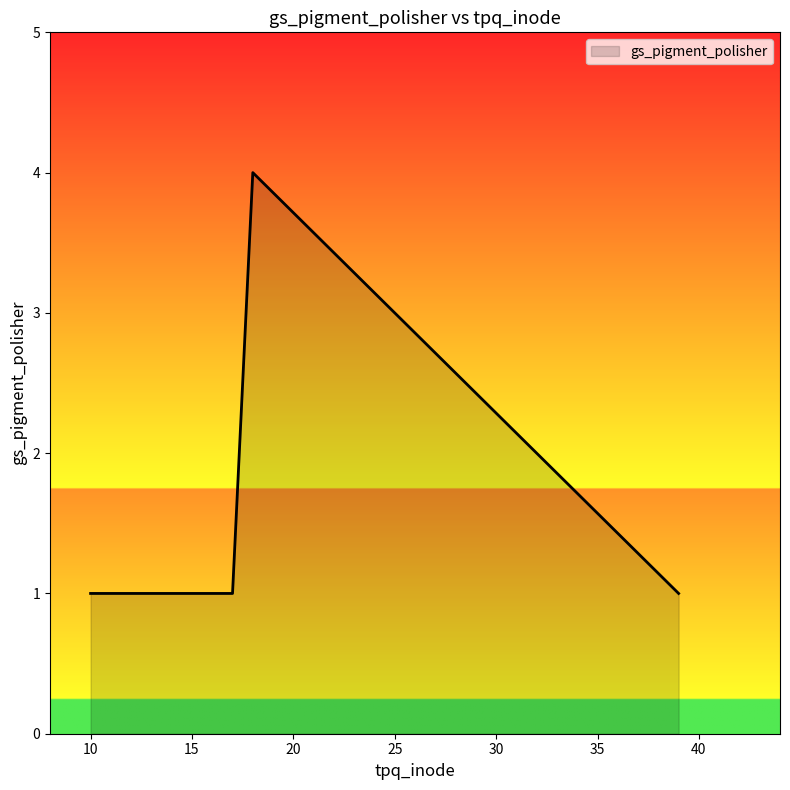

Reading left to right, what are all the values shown in this chart?

1	1	1	4	1